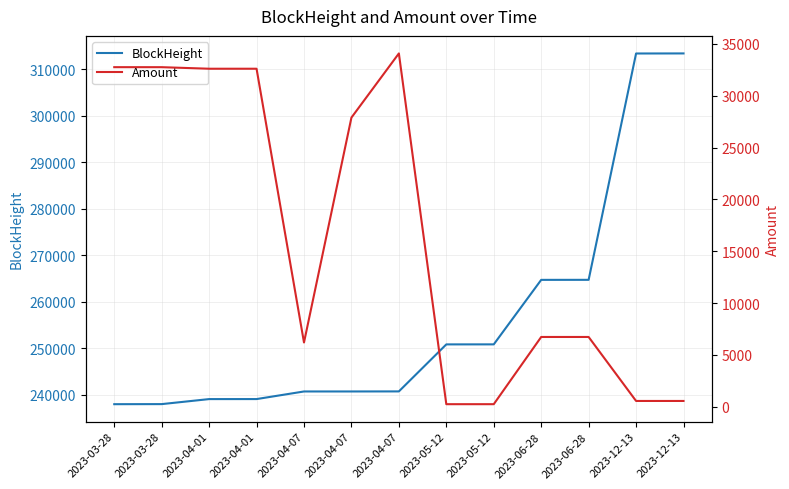

What are all the series names shown in the legend?

BlockHeight, Amount